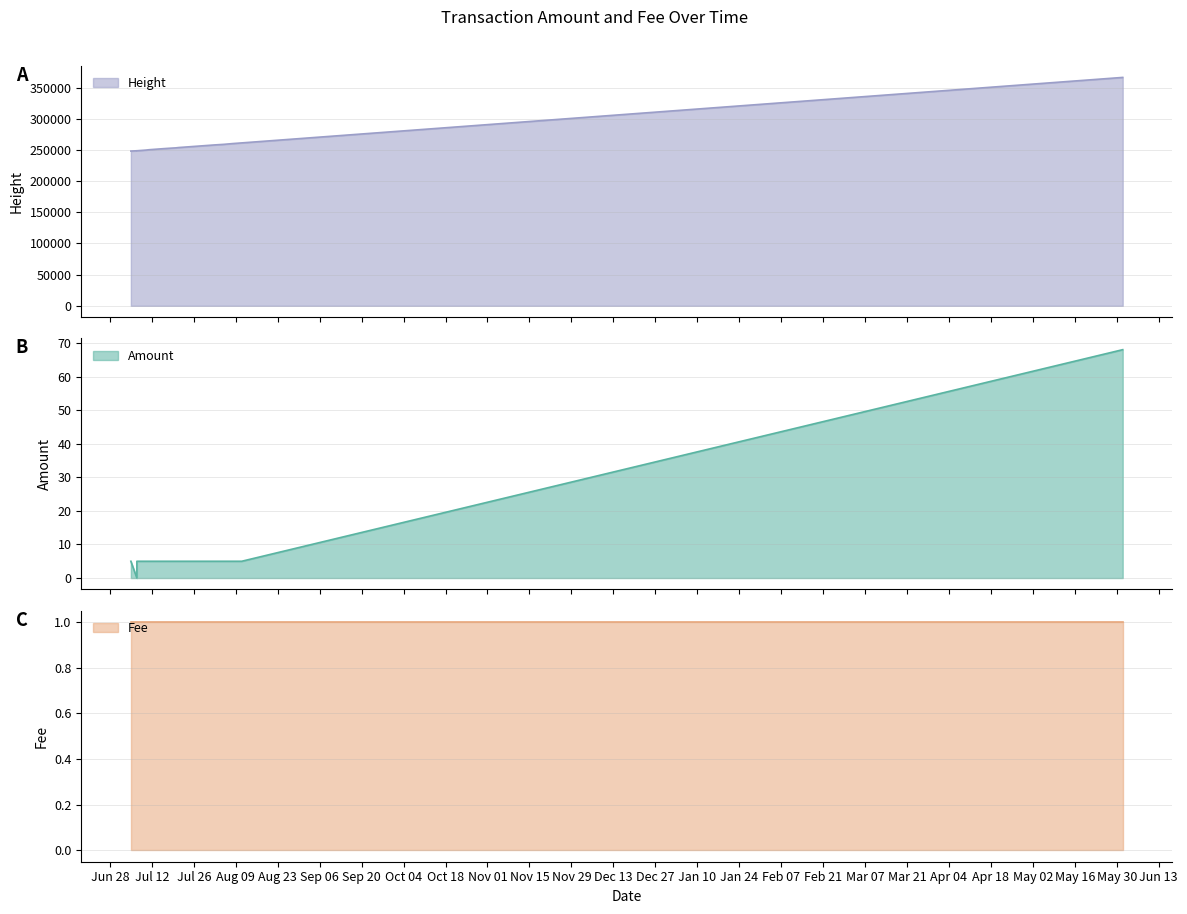

Is it true that Height equals 169123 at 2017-06-01?

False